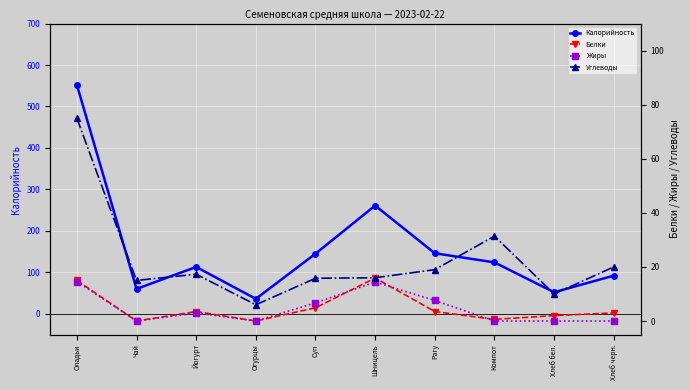

Rank the categories by Жиры value from highest to lowest.

Оладьи, Шницель, Рагу, Суп, Йогурт, Чай, Огурцы, Компот, Хлеб бел., Хлеб черн.